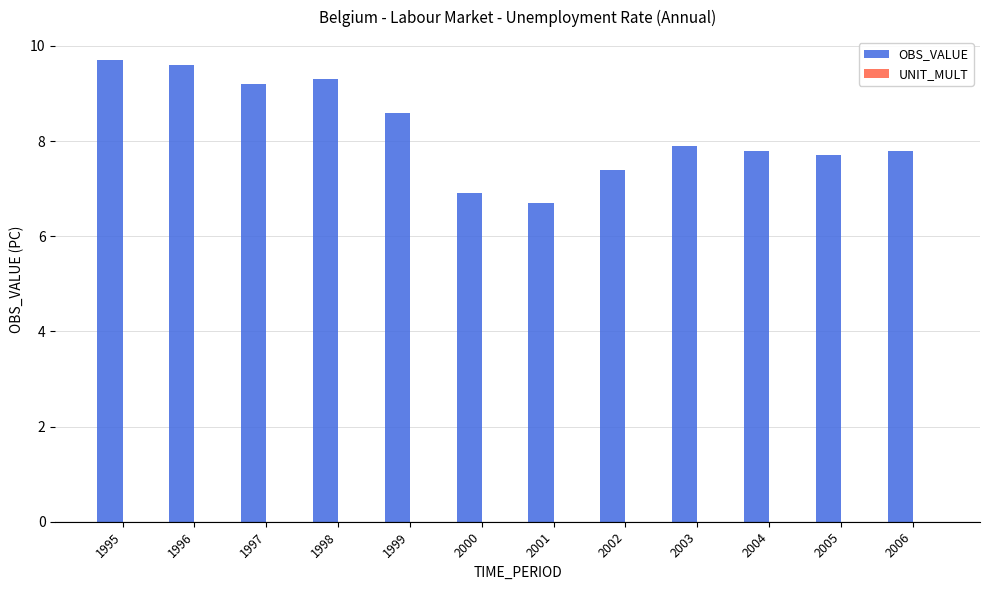

Which has a higher value, 2000 or 2006?

2006